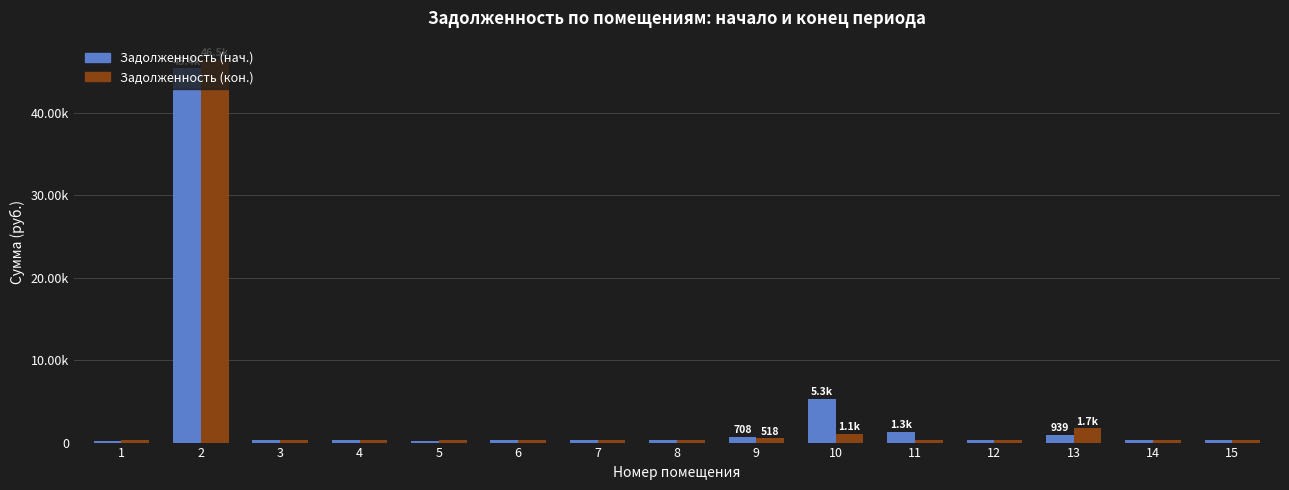

Read the Задолженность (кон.) value at 13.

1730.0